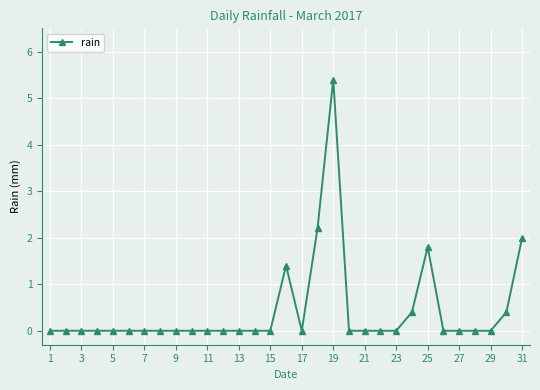

What is the difference between the maximum and minimum values?

5.4